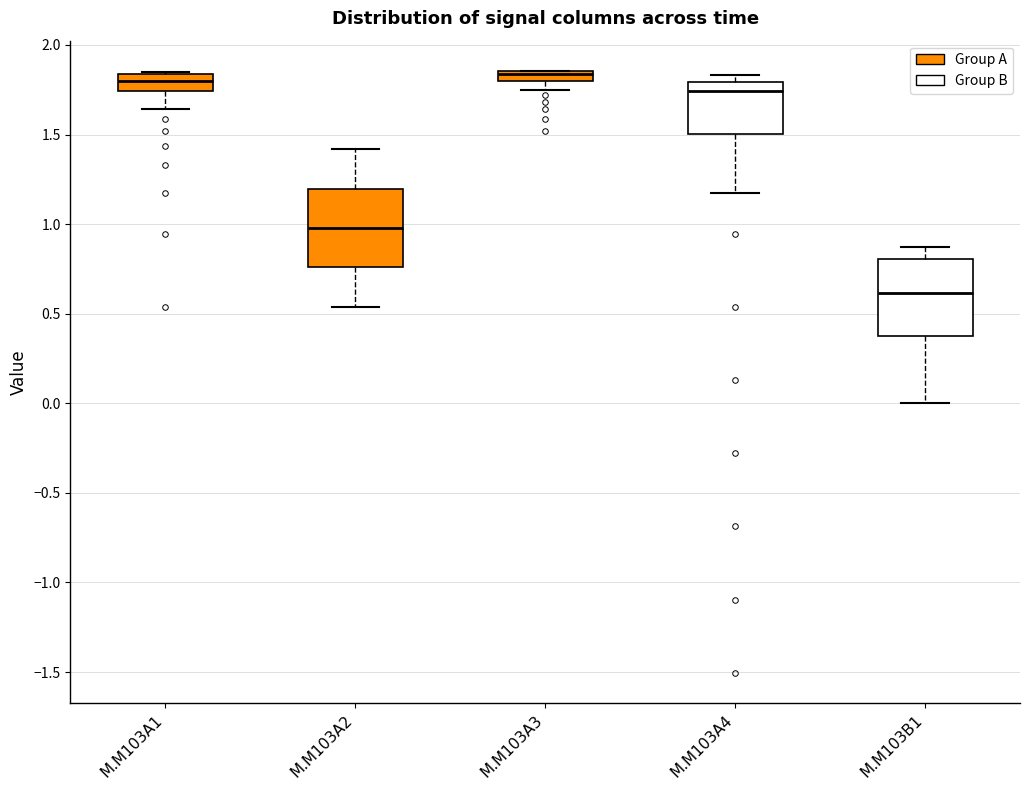

Where is the upper edge of the box for M.M103B1 on the y-axis? The values are not printed on the chart, so give them approximately, as read against the axis.

0.80